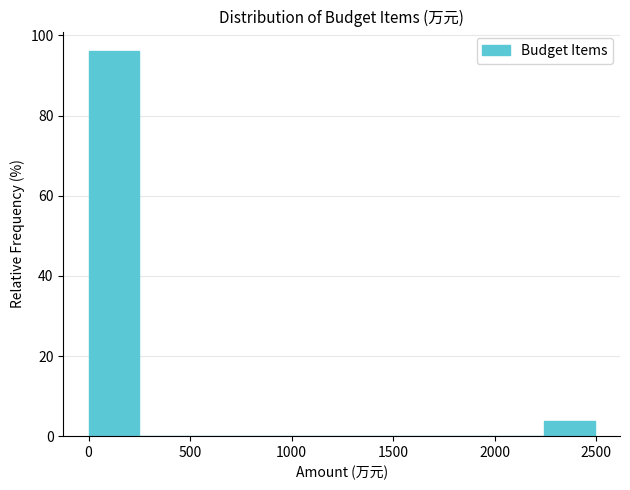

Which range on the x-axis has the tallest bar?

0 to 250